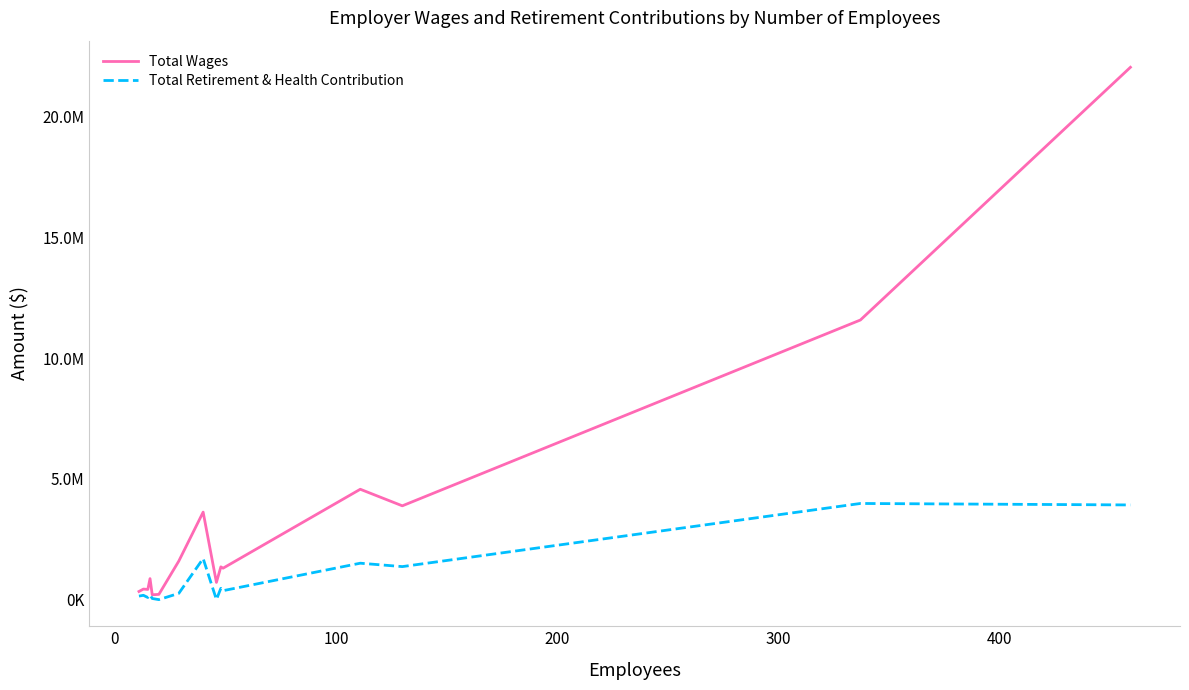

True or false: Total Retirement & Health Contribution and Total Wages cross at least once.

False